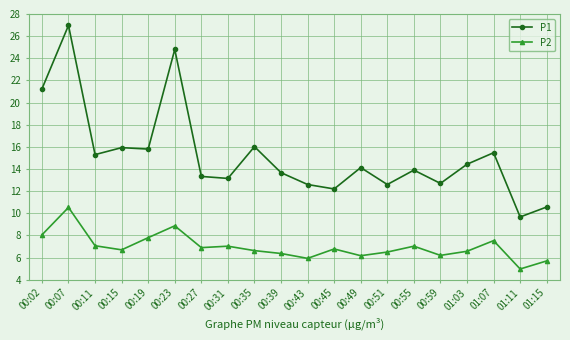

What is the label of the 2nd point from the right?

01:11